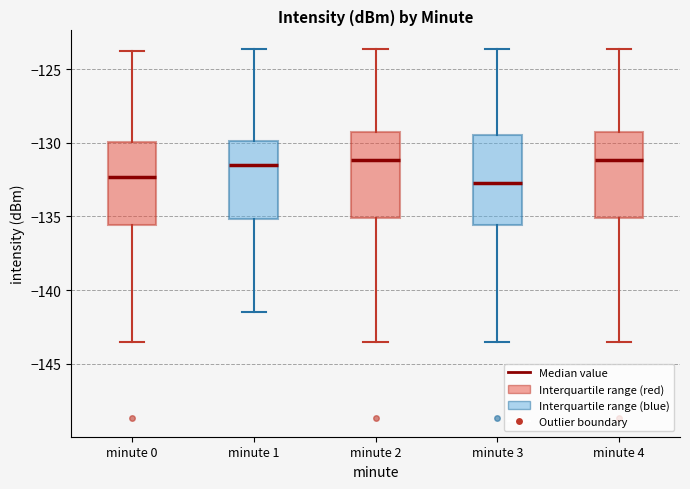

Where is the upper edge of the box for minute 2 on the y-axis? The values are not printed on the chart, so give them approximately, as read against the axis.

-129.5